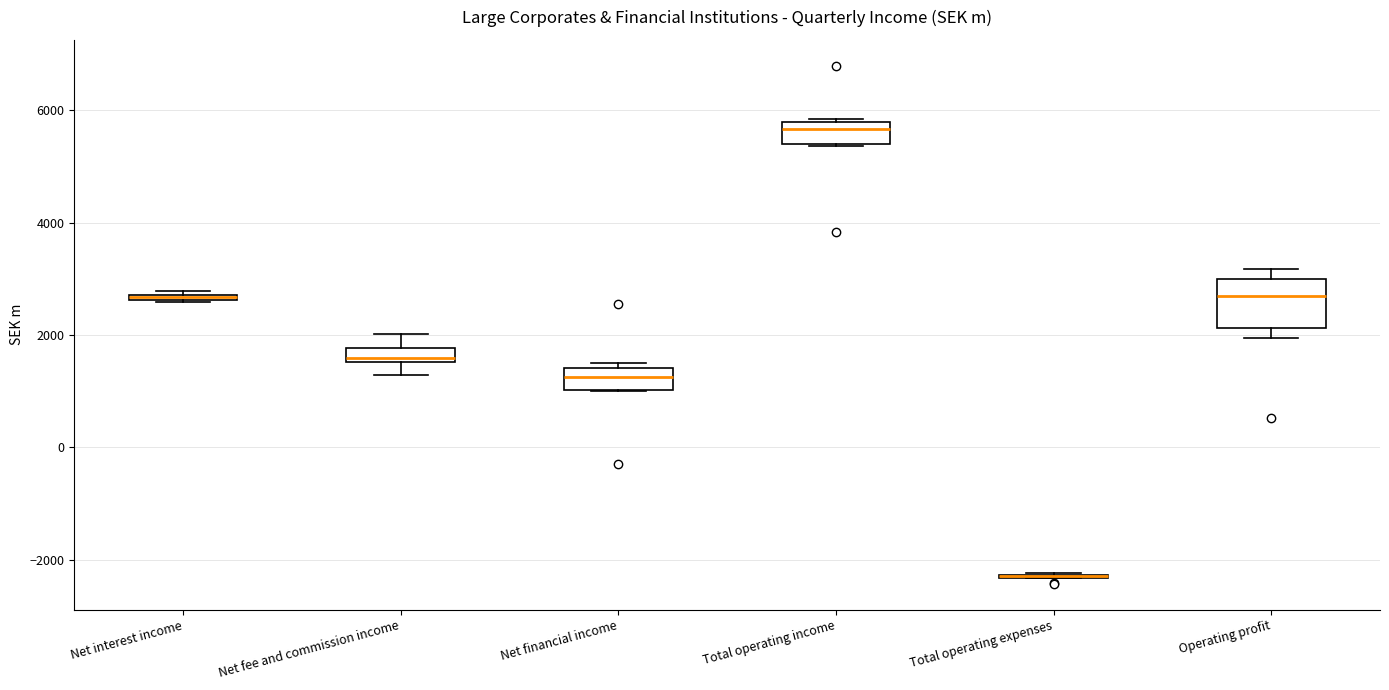

Where does the median line of the box for Net financial income sit on the y-axis? The values are not printed on the chart, so give them approximately, as read against the axis.

1200